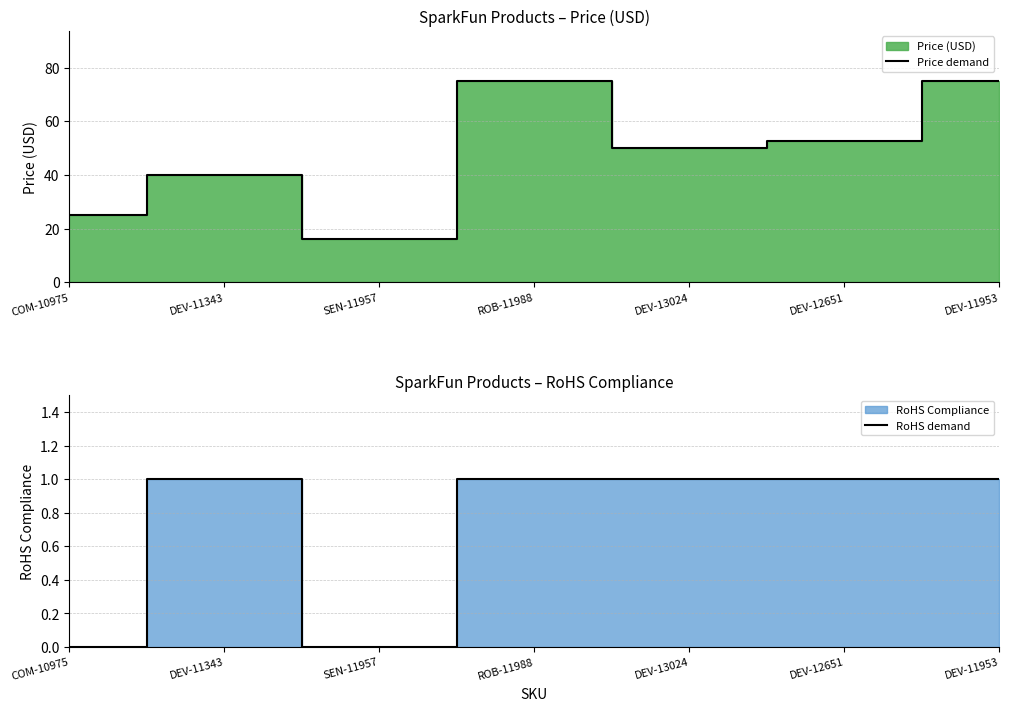

Between DEV-11343 and ROB-11988, which series saw the biggest shift?

Price demand